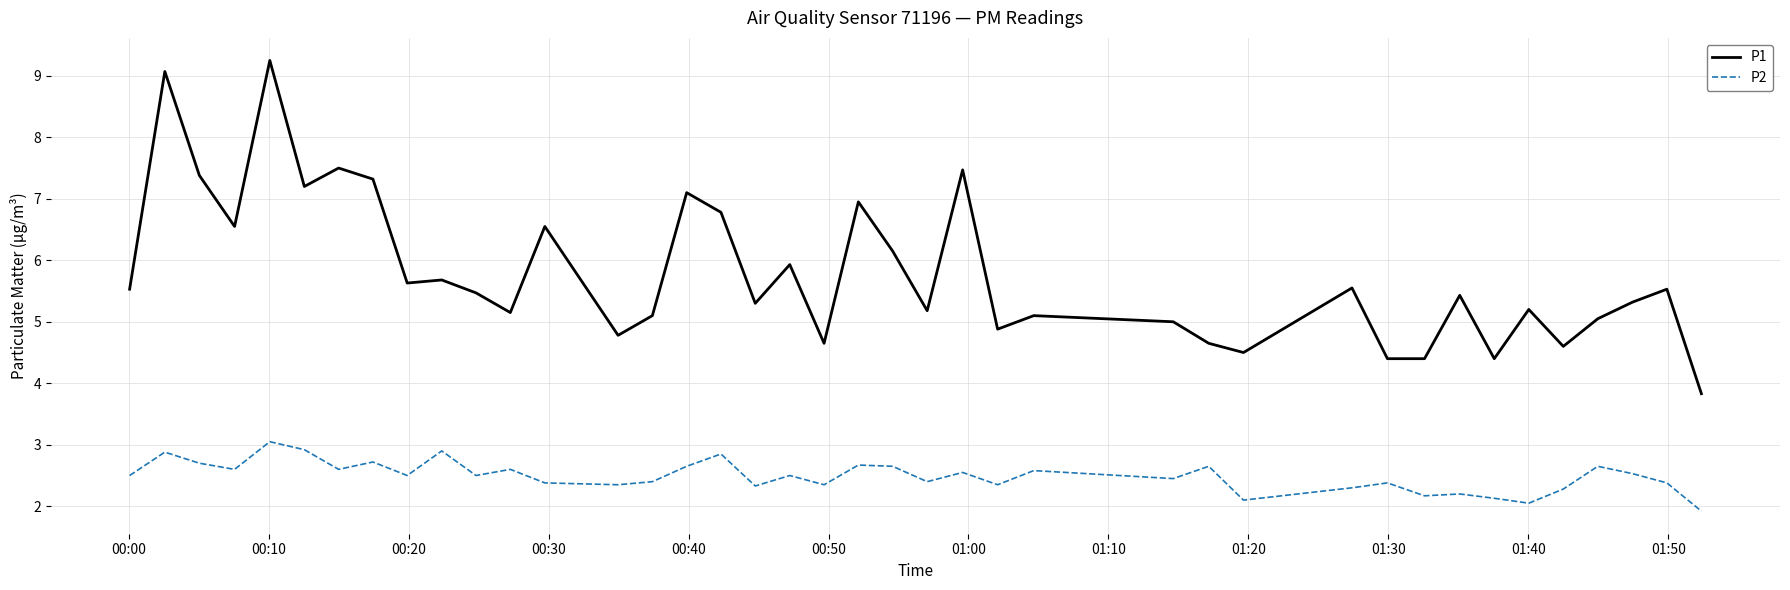

True or false: P1 and P2 cross at least once.

False